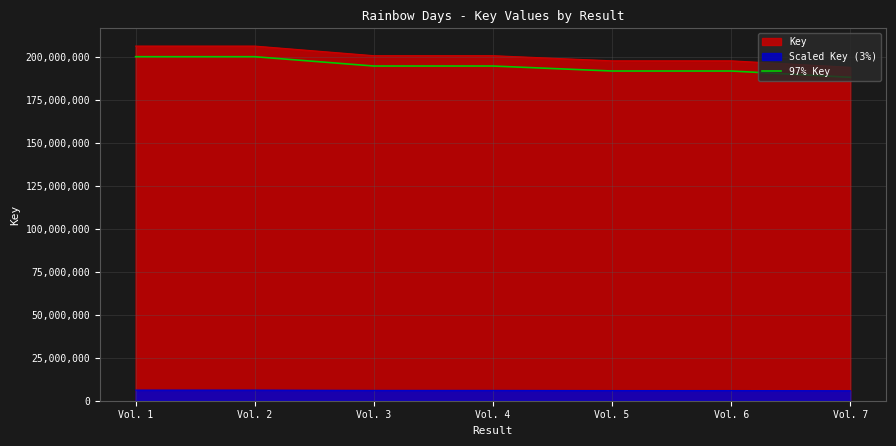

List the labels in order of value, largest first.

Vol. 1, Vol. 2, Vol. 3, Vol. 4, Vol. 5, Vol. 6, Vol. 7